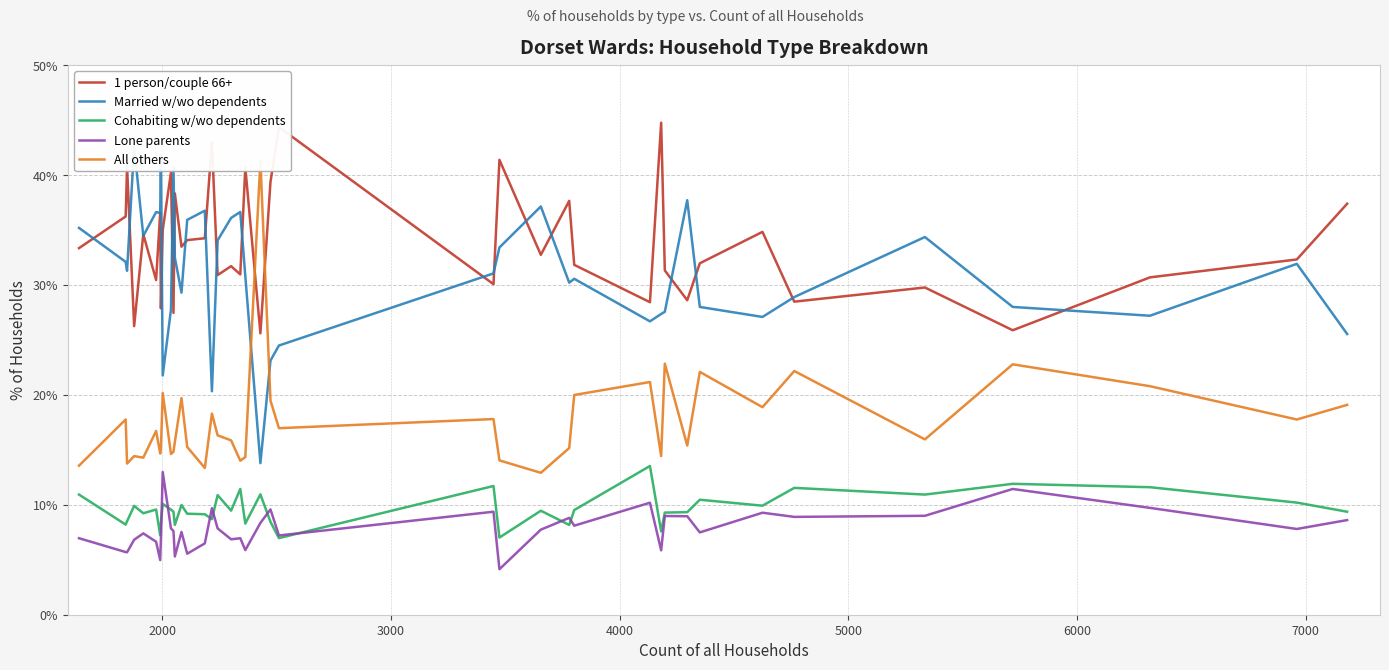

How many data points does each series have?

40